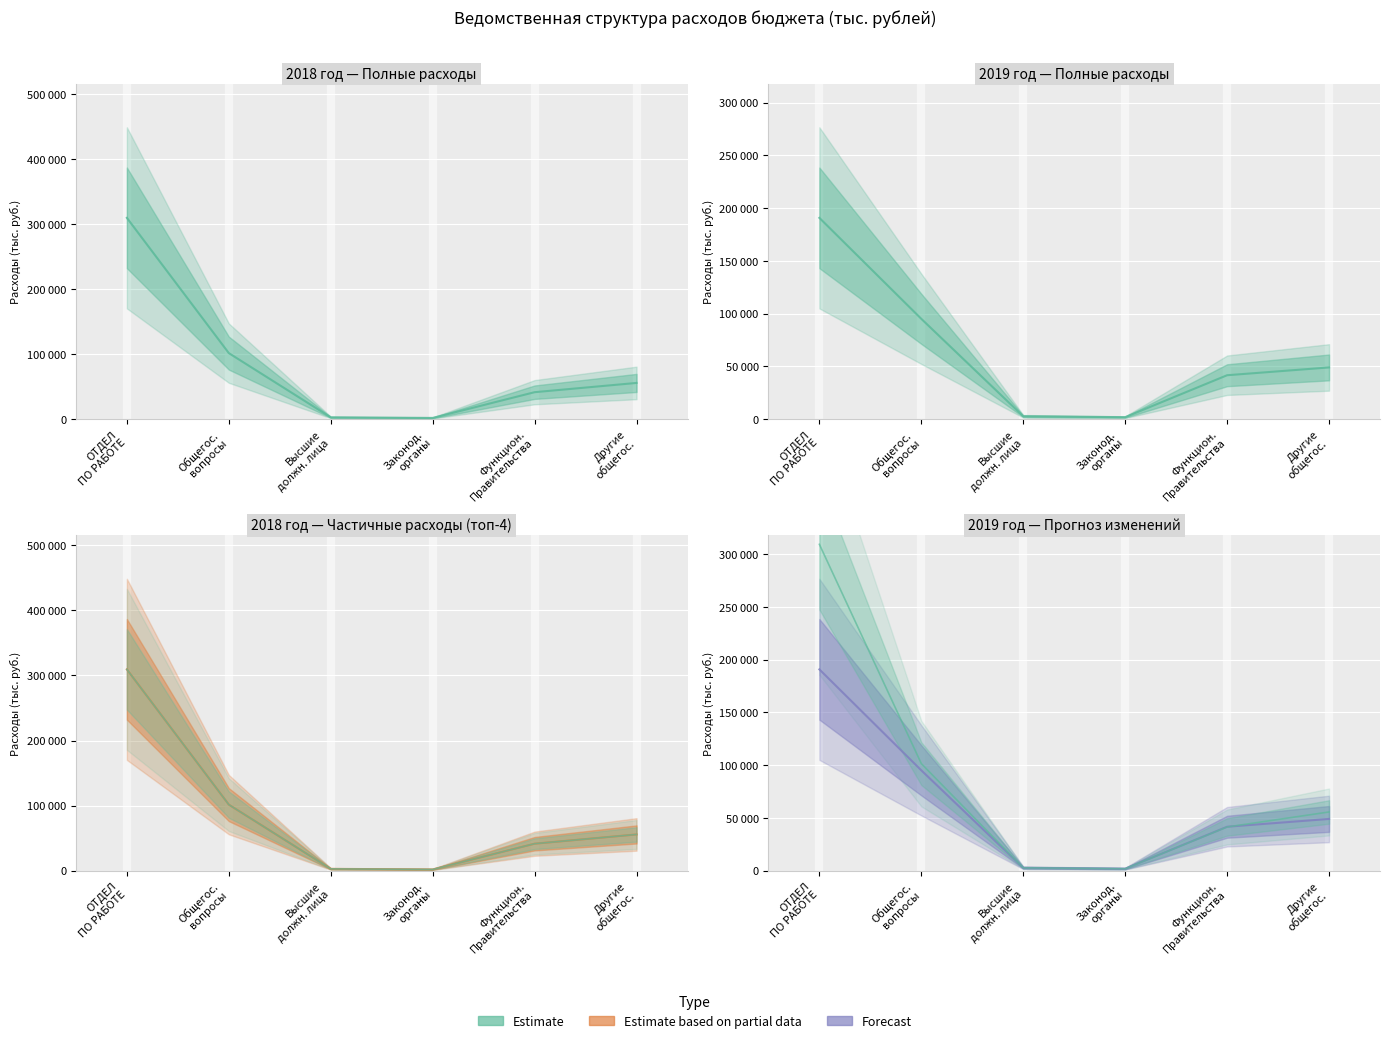

List the labels in order of Forecast value, largest first.

ОТДЕЛ
ПО РАБОТЕ, Общегос.
вопросы, Другие
общегос., Функцион.
Правительства, Высшие
должн. лица, Законод.
органы